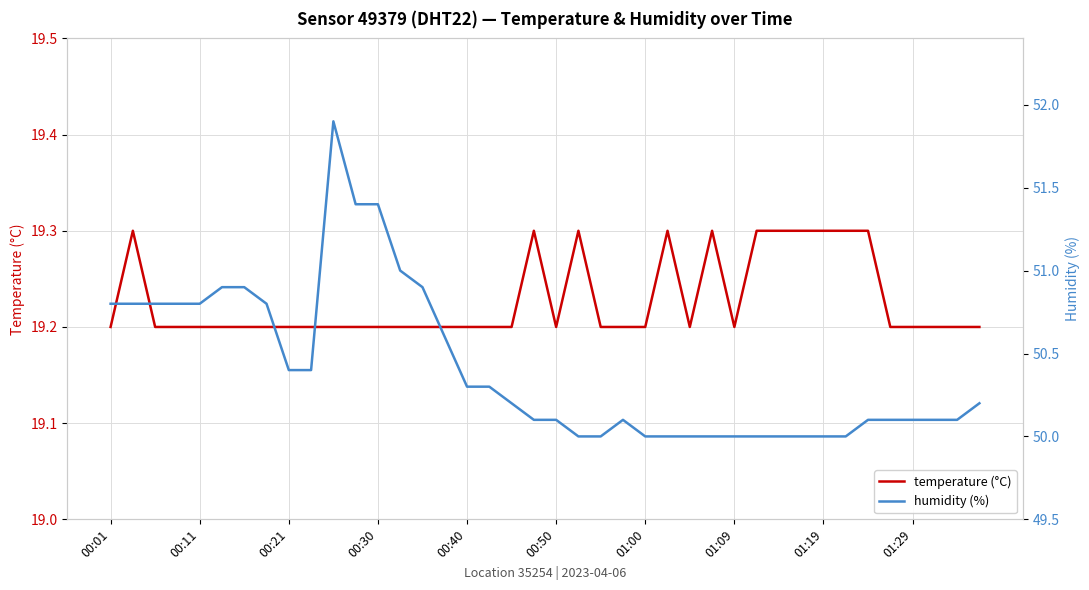

The value of temperature (°C) at 10 is 8.9. True or false?

False